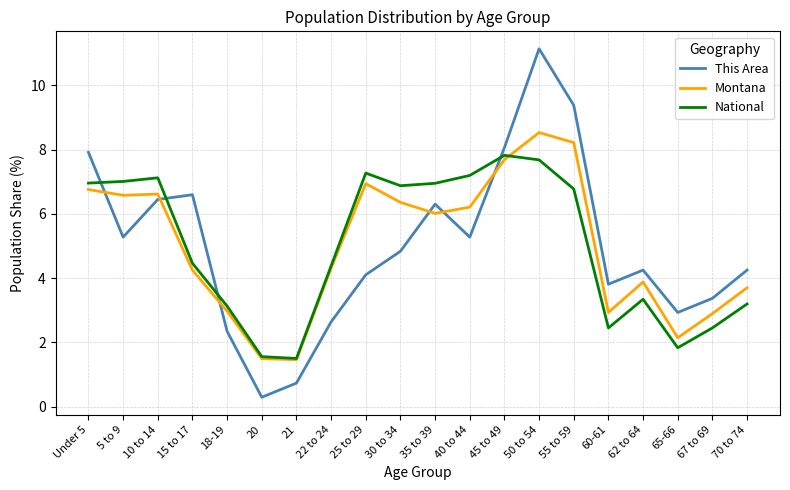

What position from the left is 21?

7